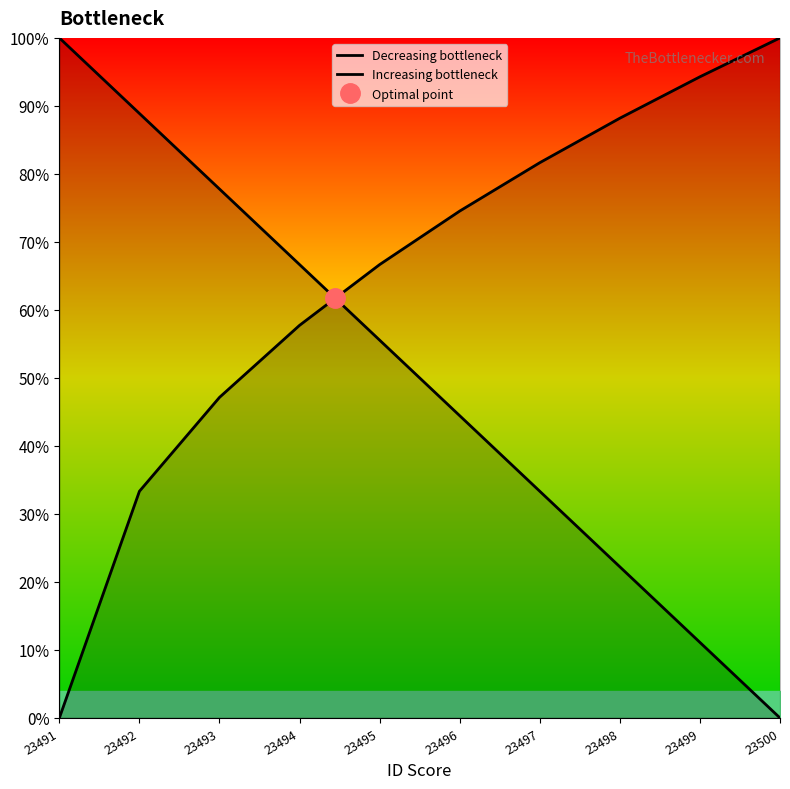

Is this an area chart (filled region under the line)?

No